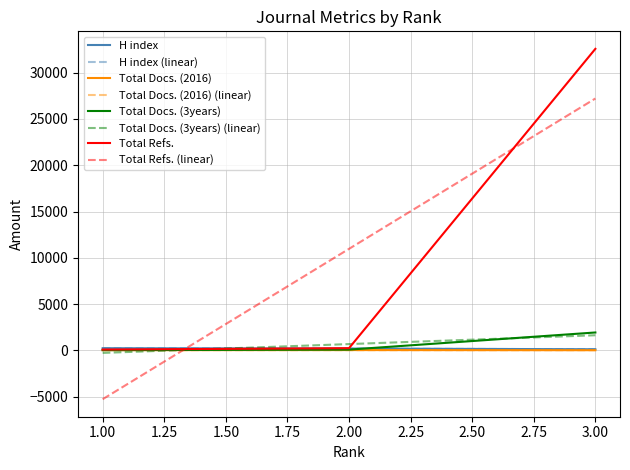

Count the number of categories in the chart.

3